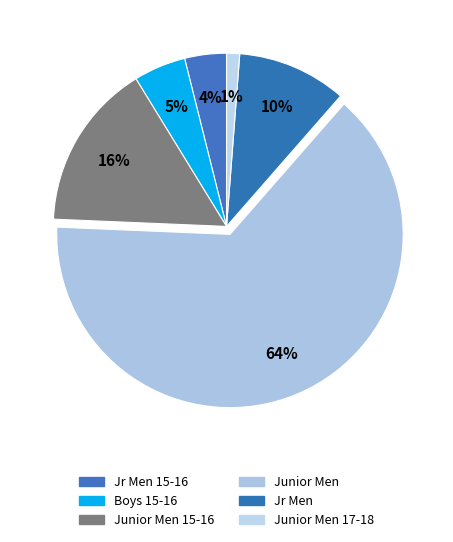

How many slices are in this pie chart?

6